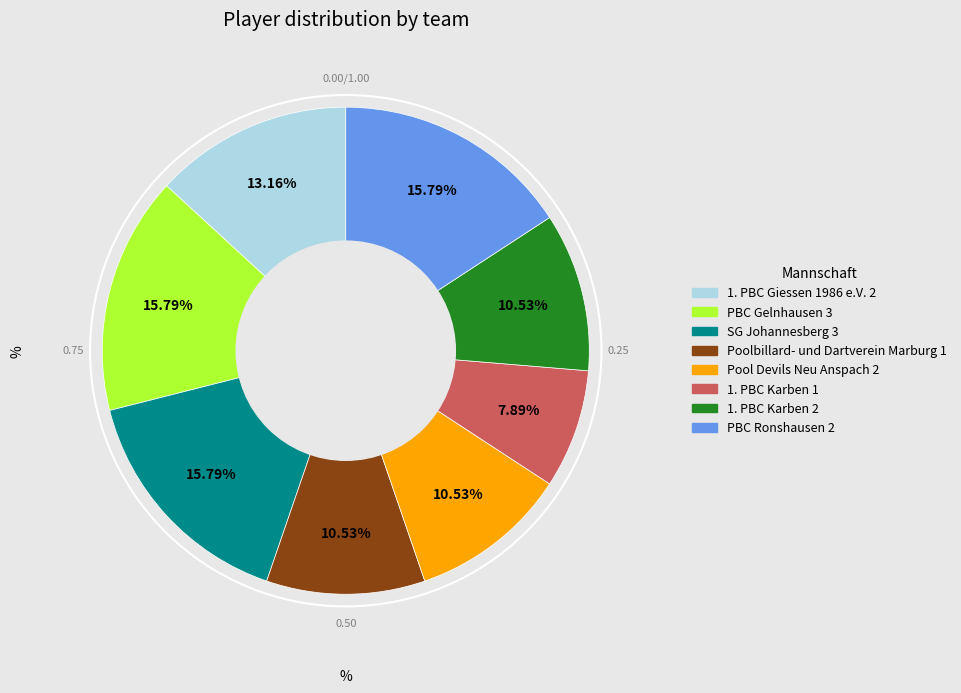

What percentage do 1. PBC Giessen 1986 e.V. 2 and 1. PBC Karben 2 together represent?

23.7%